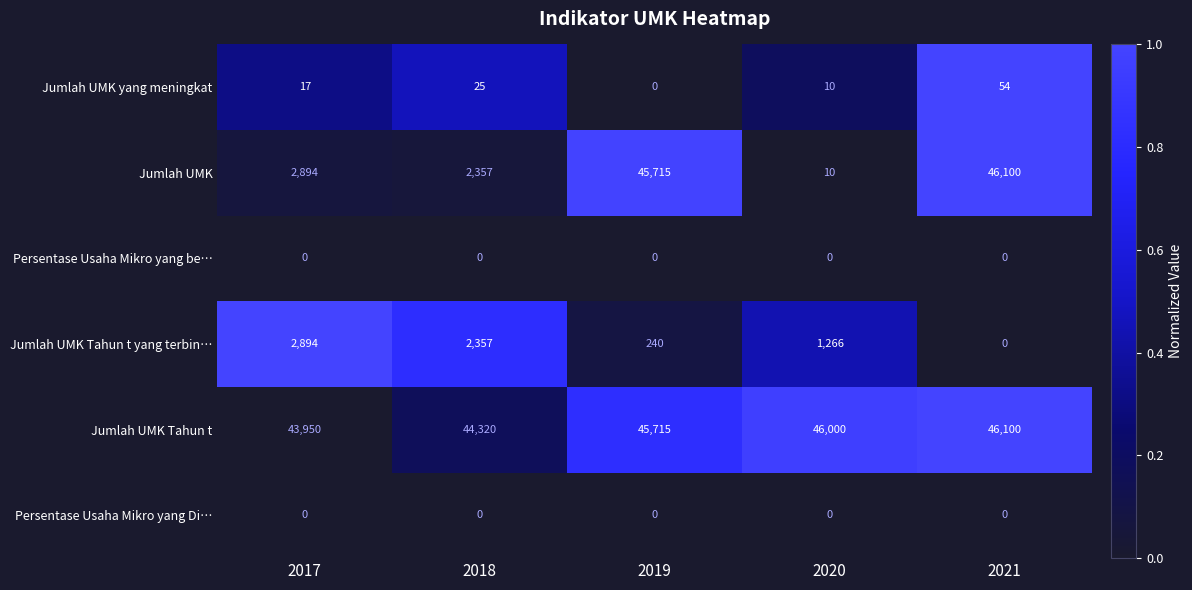

Reading right to left, extract all data points from this chart.

Jumlah UMK yang meningkat: 54	10	0	25	17
Jumlah UMK: 46100	10	45715	2357	2894
Persentase Usaha Mikro yang be…: 0	0	0	0	0
Jumlah UMK Tahun t yang terbin…: 0	1266	240	2357	2894
Jumlah UMK Tahun t: 46100	46000	45715	44320	43950
Persentase Usaha Mikro yang Di…: 0	0	0	0	0